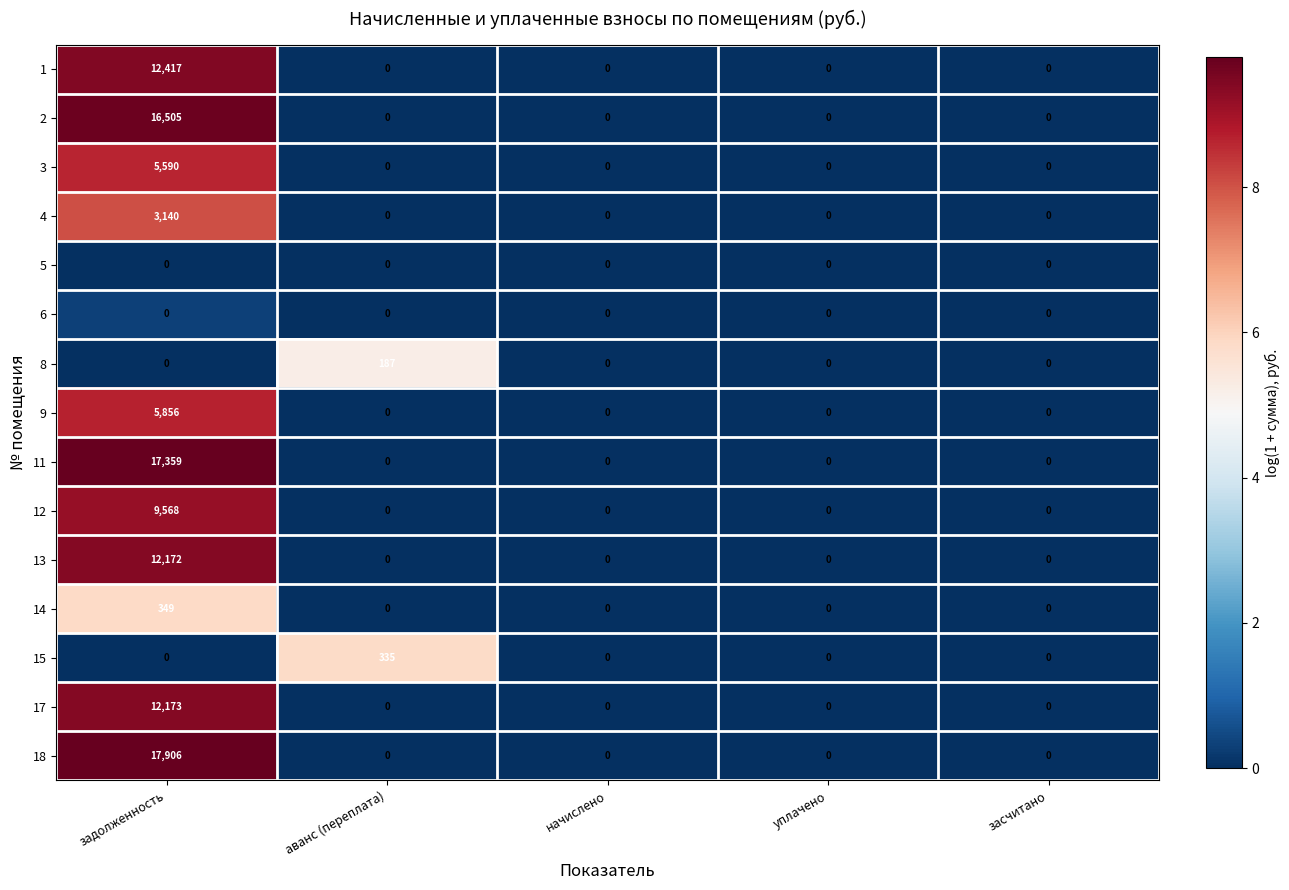

Which category has the highest value across all series?

задолженность